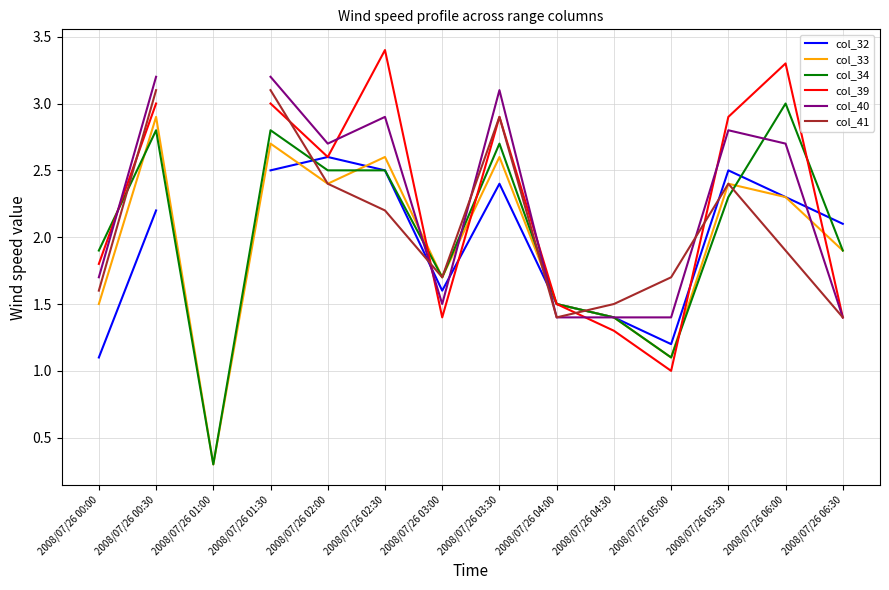

Rank the series at 2008/07/26 02:30 from lowest to highest value.

col_41, col_32, col_34, col_33, col_40, col_39